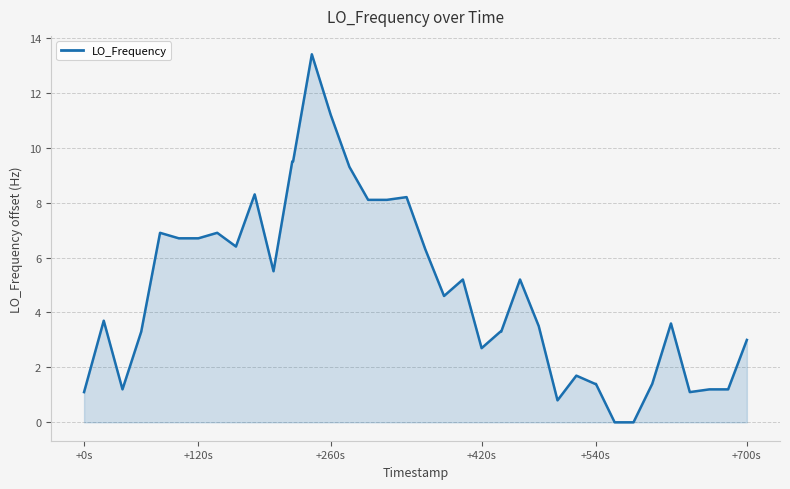

What is the difference between the maximum and minimum values?

13.4